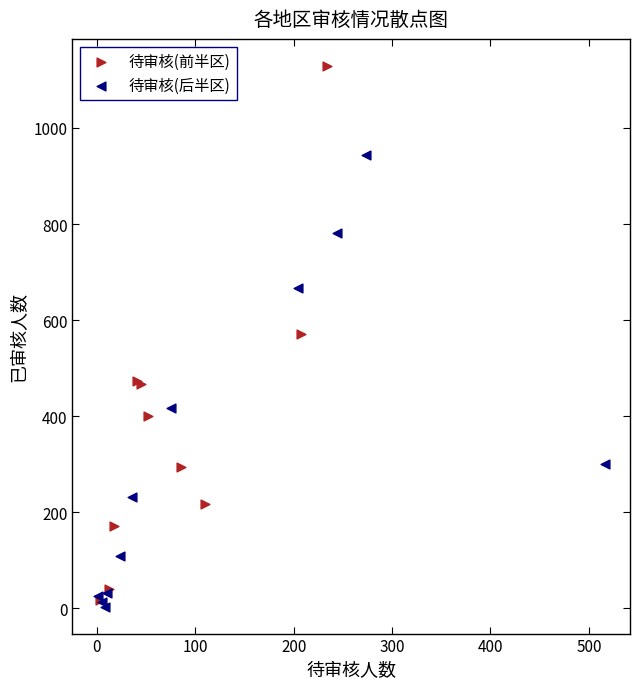

Which series contains the highest Y value?

待审核(前半区)